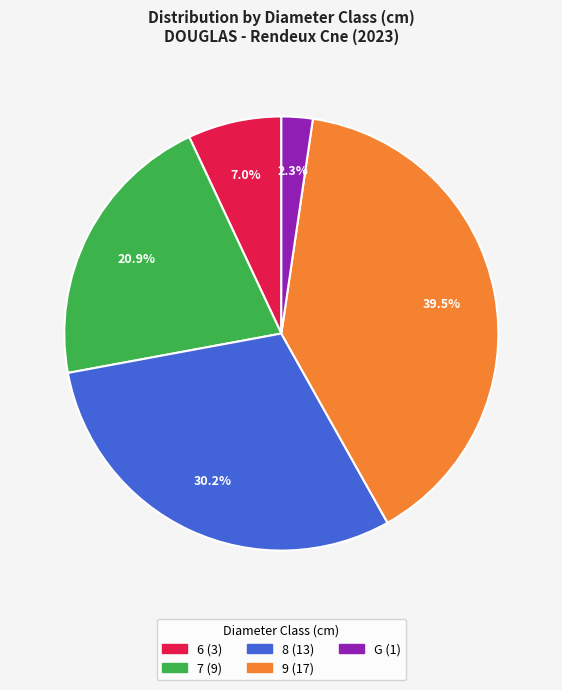

Which has a higher value, 6 or 9?

9